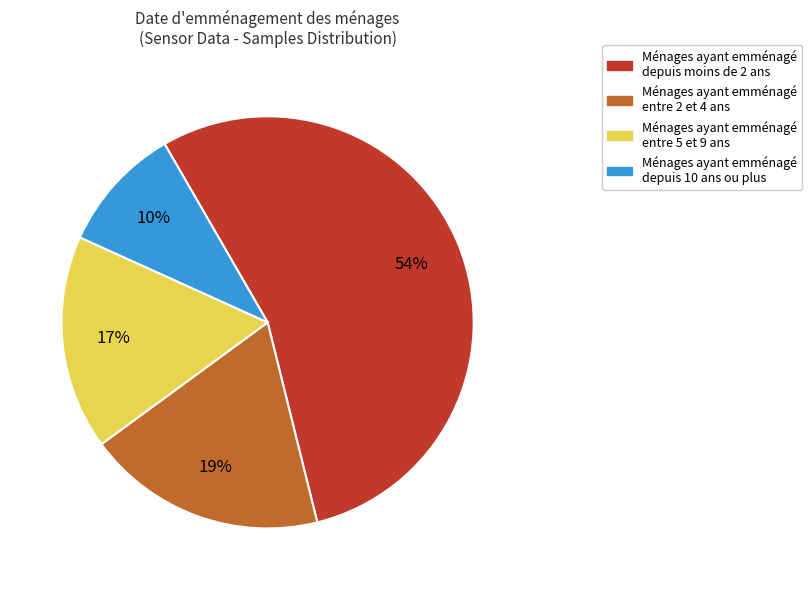

What is the majority slice?

Ménages ayant emménagé depuis moins de 2 ans